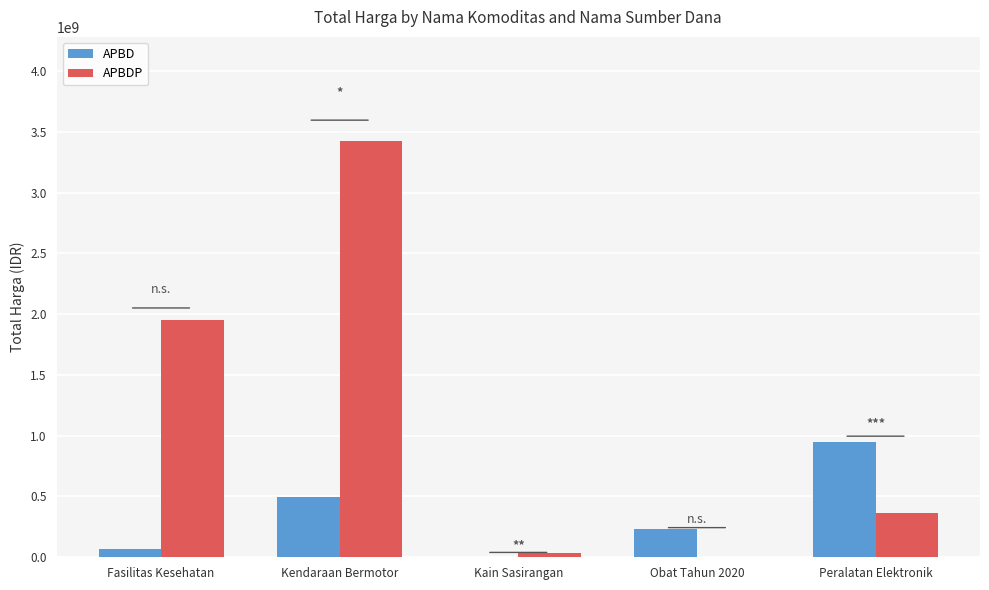

Which series has the largest range (max minus min)?

APBDP